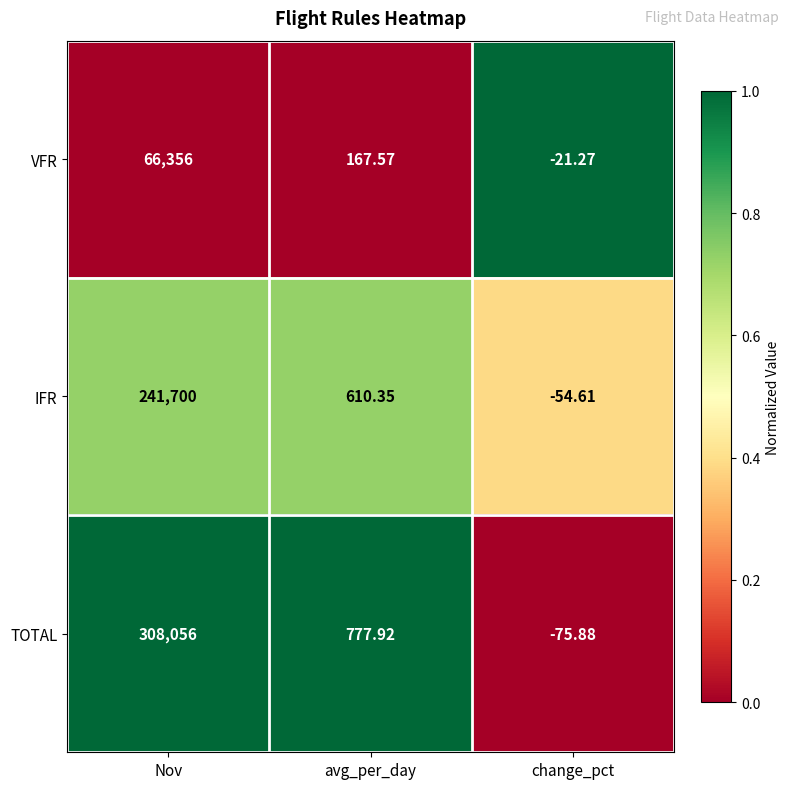

Between Nov and avg_per_day, which series saw the biggest shift?

TOTAL